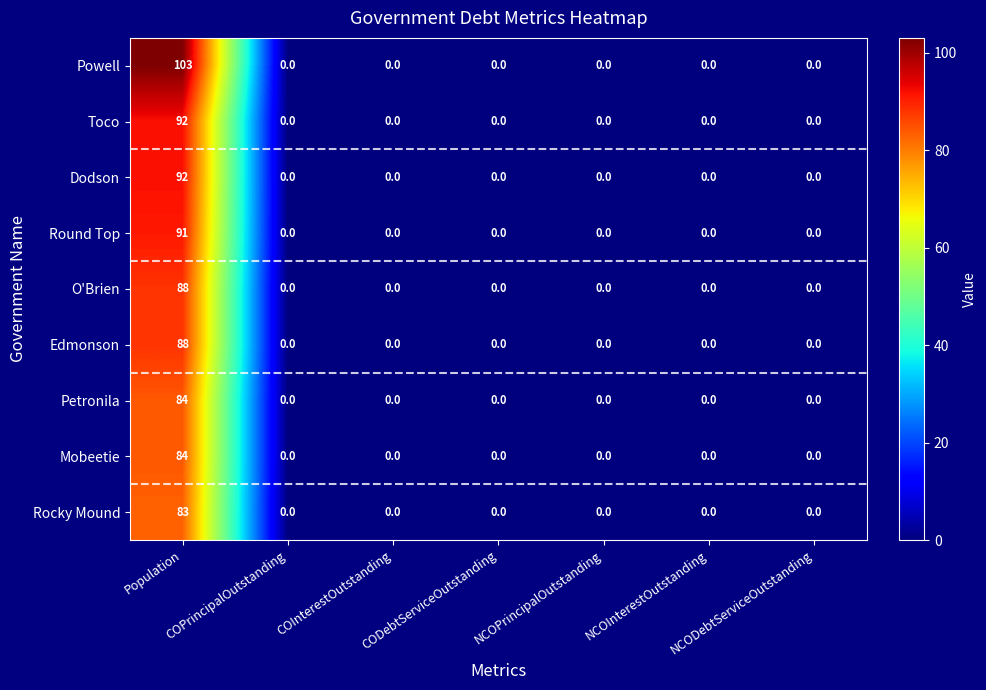

What is the average value of the Rocky Mound series?

12